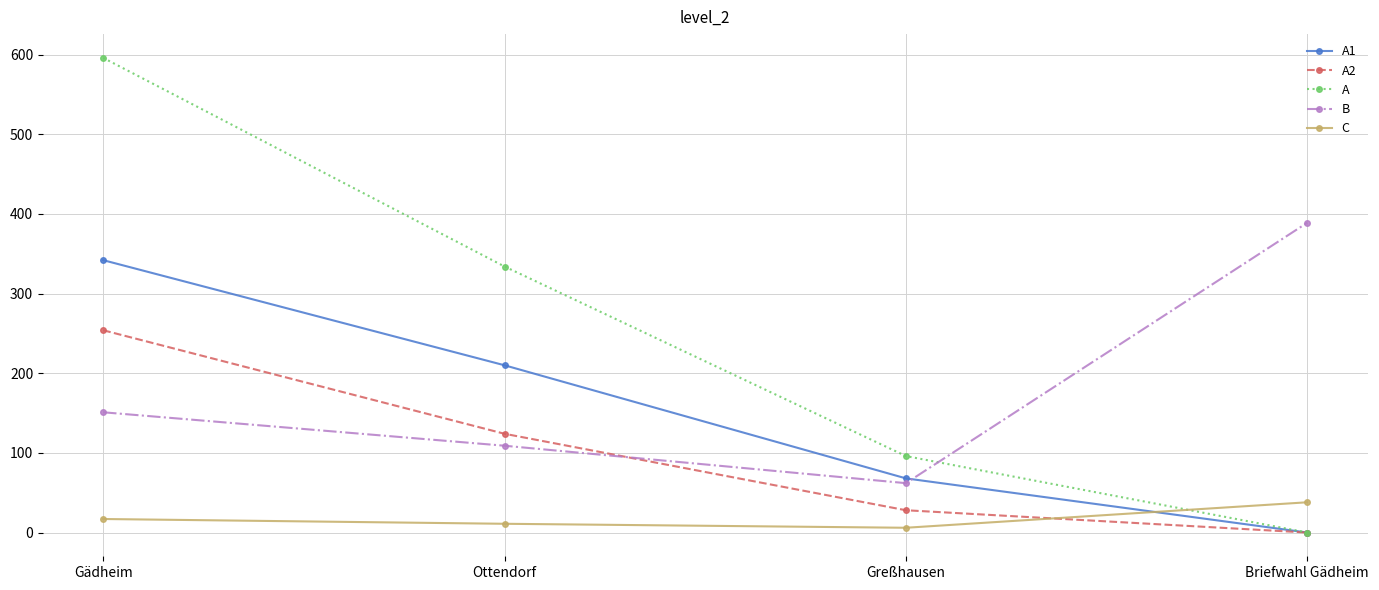

At how many categories does at least one series exceed 263?

3